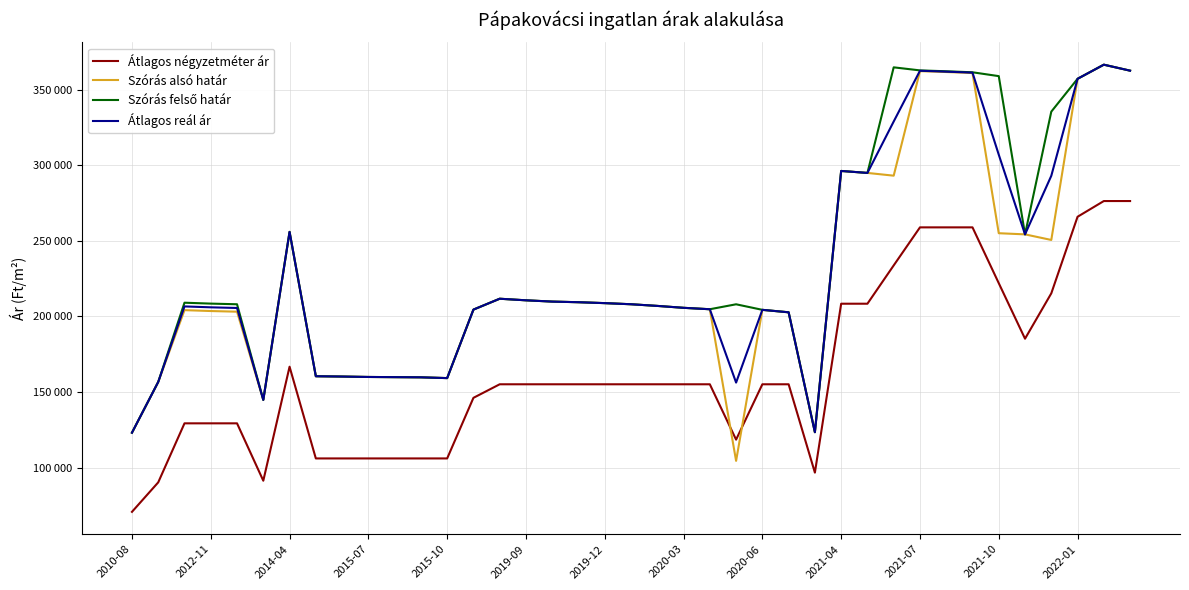

Does the chart display data point markers on the line(s)?

No